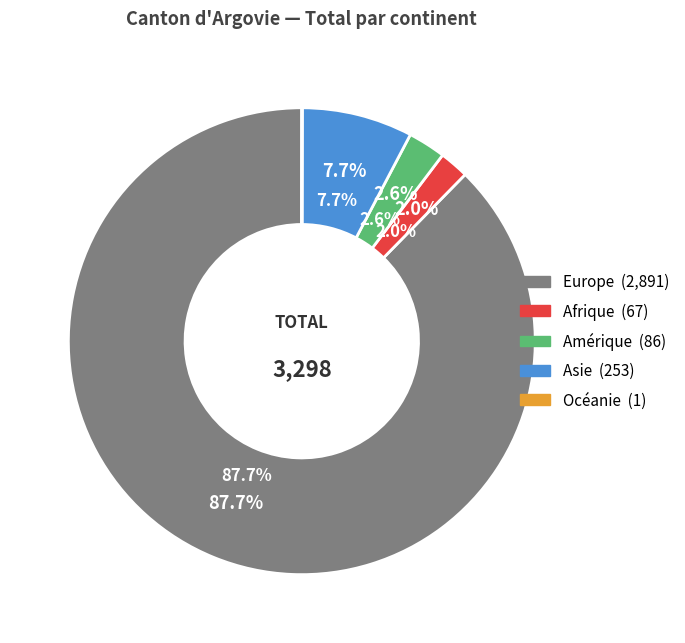

The Amérique slice represents 9% of the pie. True or false?

False